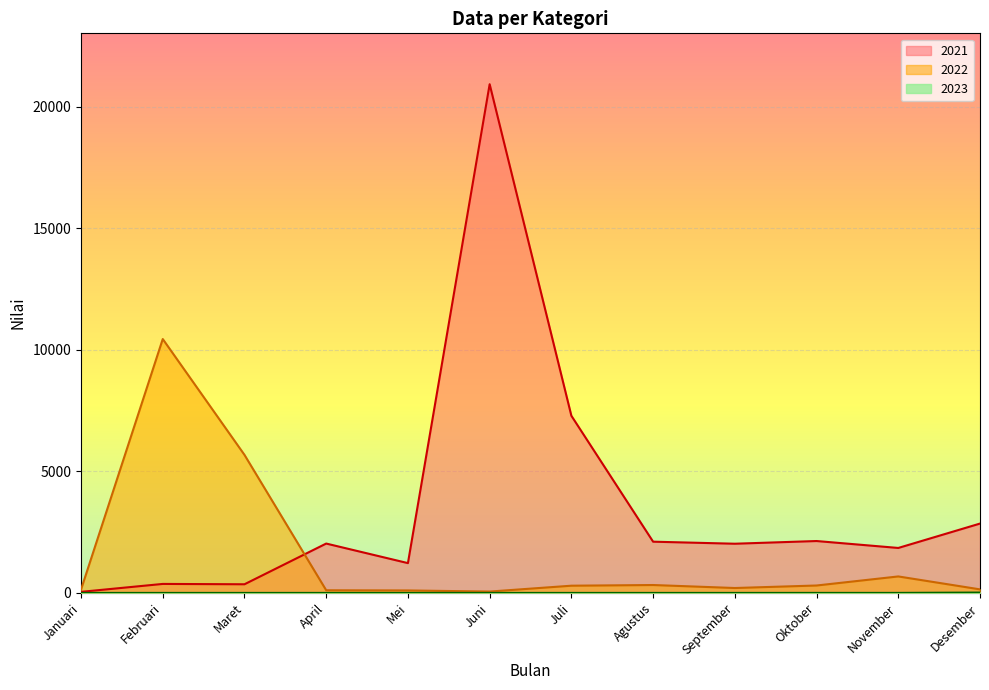

How many data points in 2023 are above 0?

3